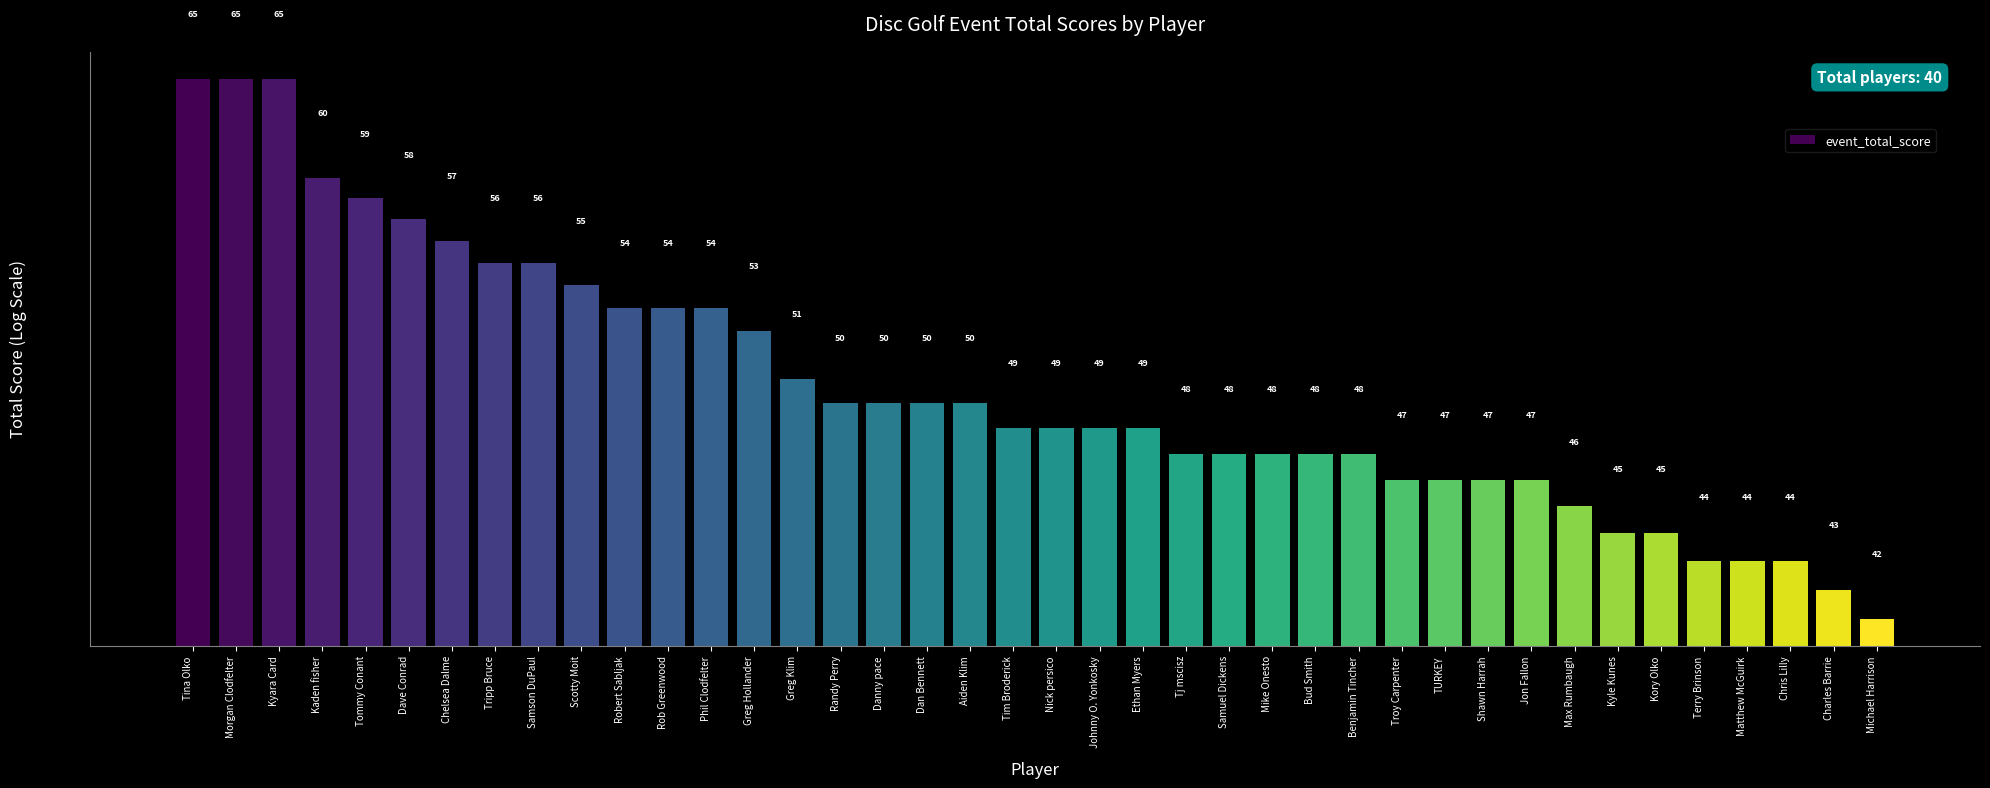

Reading right to left, transcribe all the data shown in this chart.

42	43	44	44	44	45	45	46	47	47	47	47	48	48	48	48	48	49	49	49	49	50	50	50	50	51	53	54	54	54	55	56	56	57	58	59	60	65	65	65